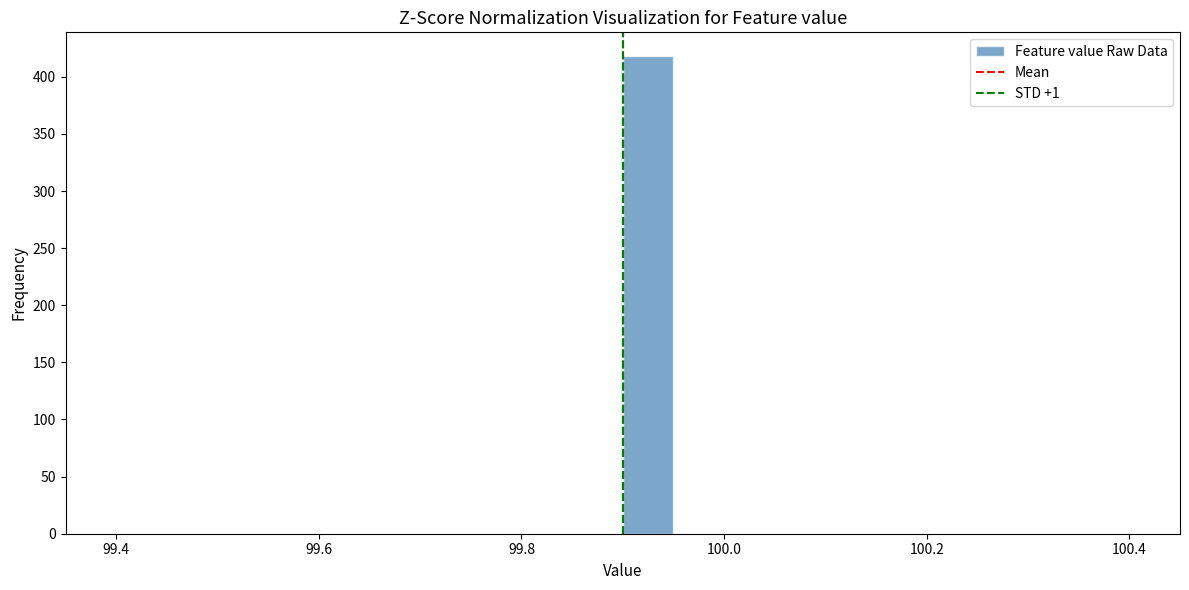

Read against the x-axis, roughly where is the centre of the tallest bar?

99.92